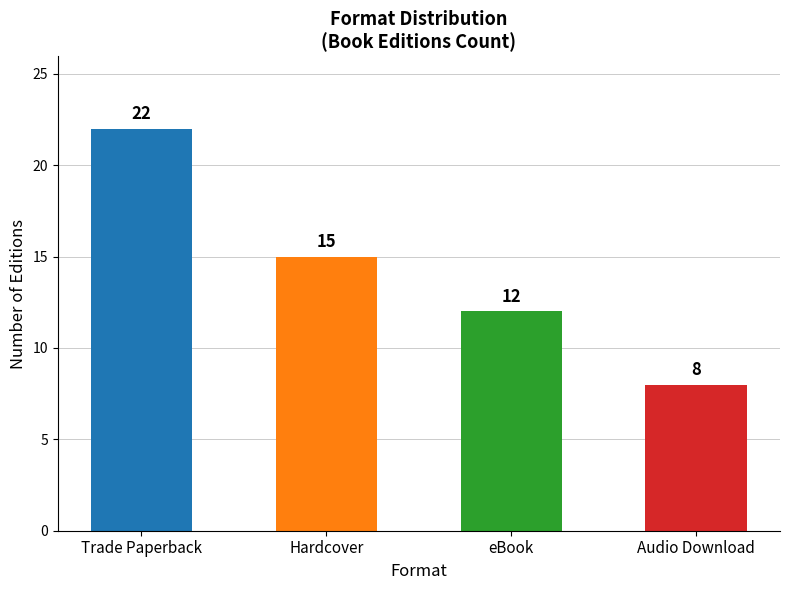

Rank the categories by value from lowest to highest.

Audio Download, eBook, Hardcover, Trade Paperback